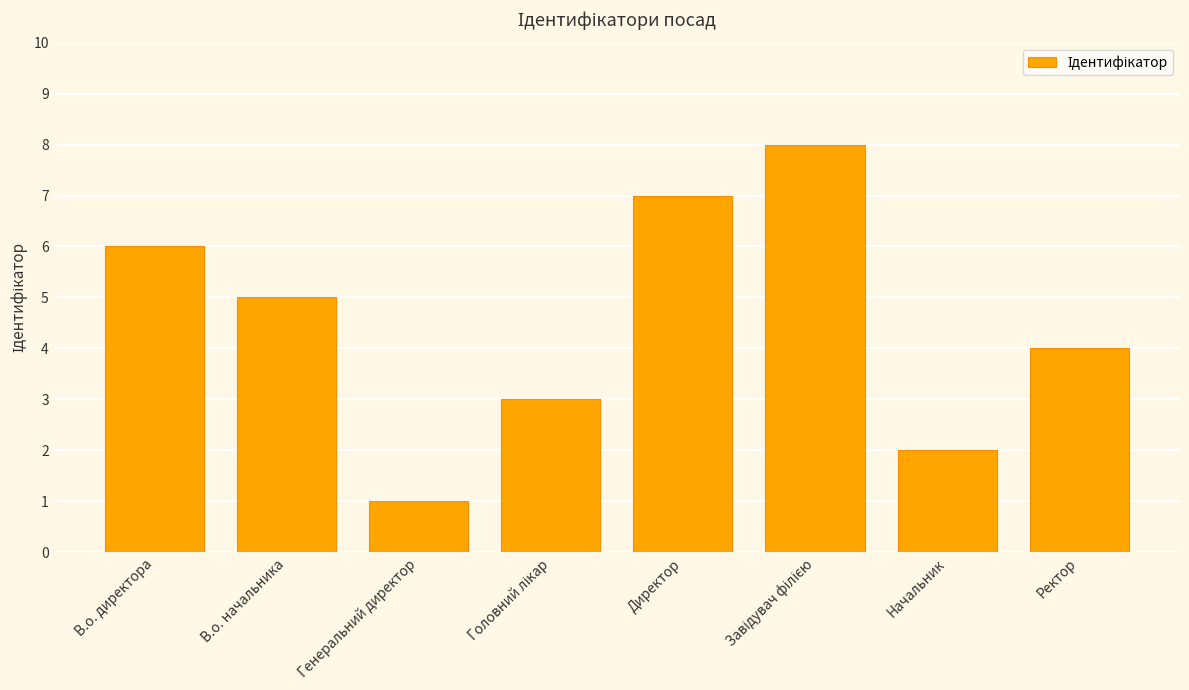

How many values are between 3 and 7?

5